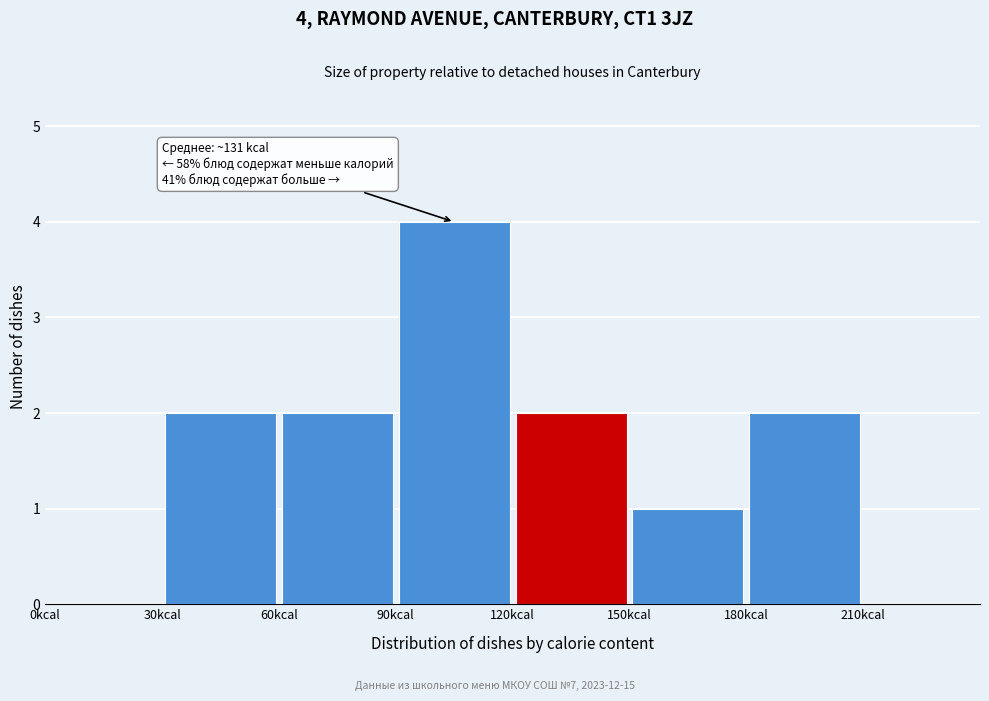

Which range on the x-axis has the tallest bar?

90 to 120